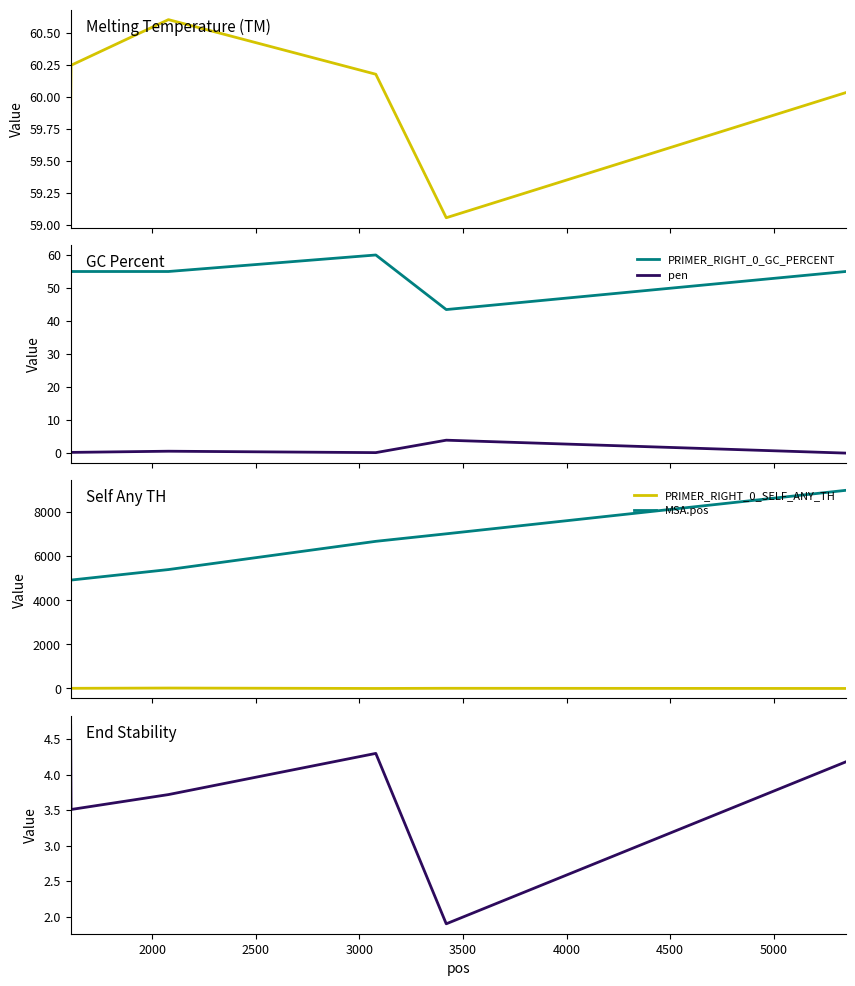

How many interior local peaks does the pen series have?

2